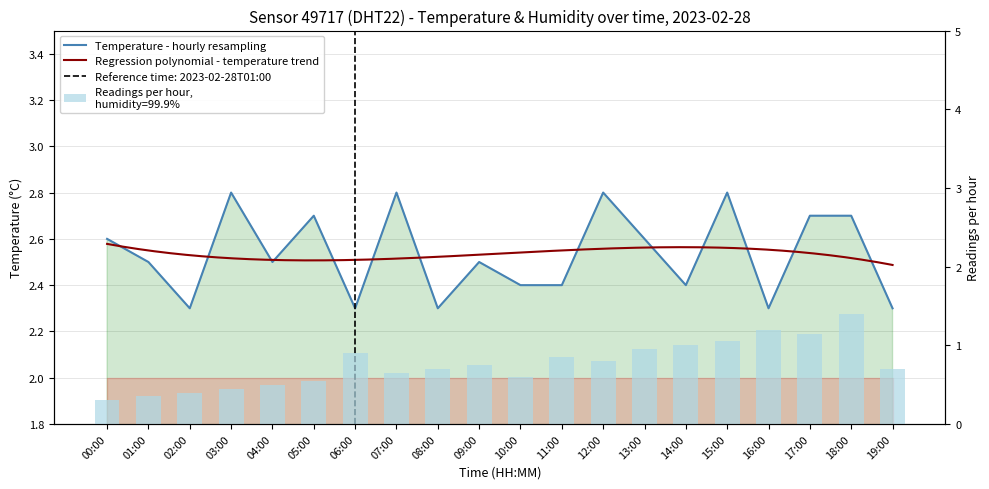

List the labels in order of value, largest first.

03:00, 07:00, 12:00, 15:00, 05:00, 17:00, 18:00, 00:00, 13:00, 01:00, 04:00, 09:00, 10:00, 11:00, 14:00, 02:00, 06:00, 08:00, 16:00, 19:00